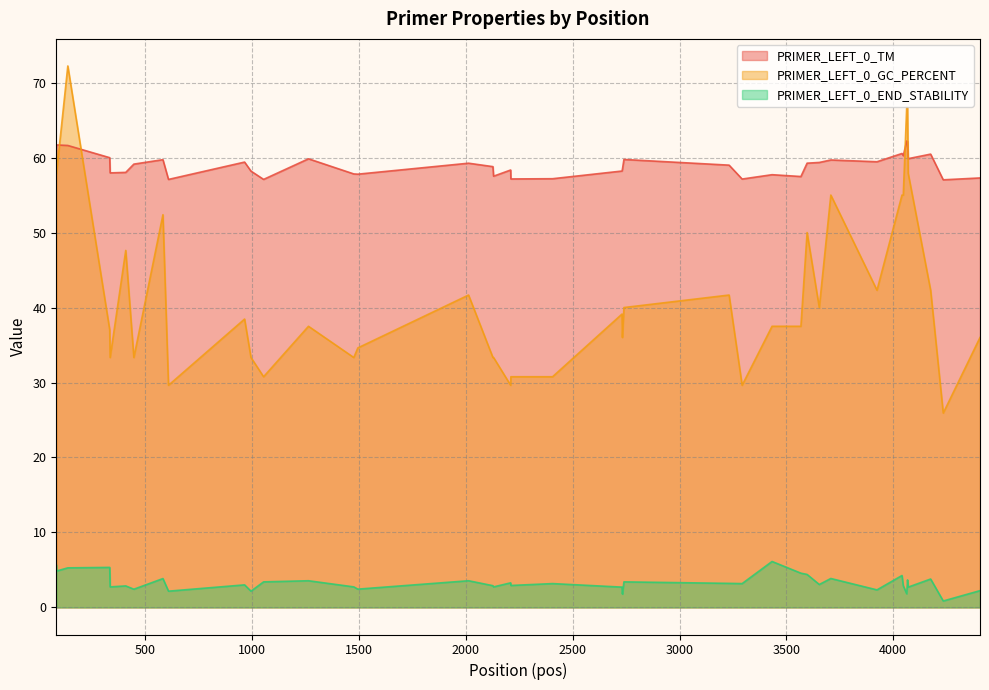

True or false: PRIMER_LEFT_0_GC_PERCENT and PRIMER_LEFT_0_END_STABILITY intersect in this chart.

False